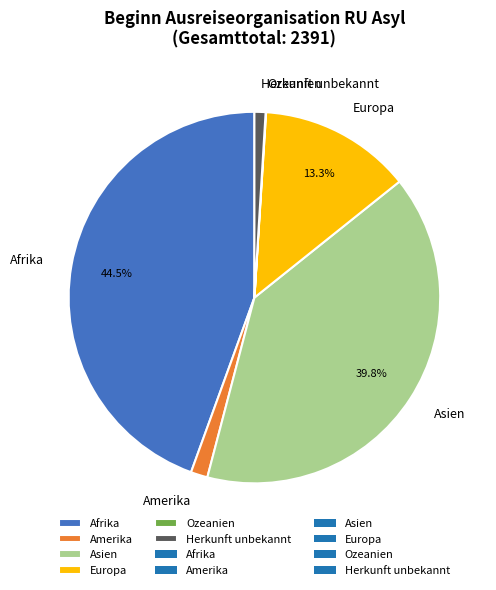

Is there a majority slice in this chart?

No